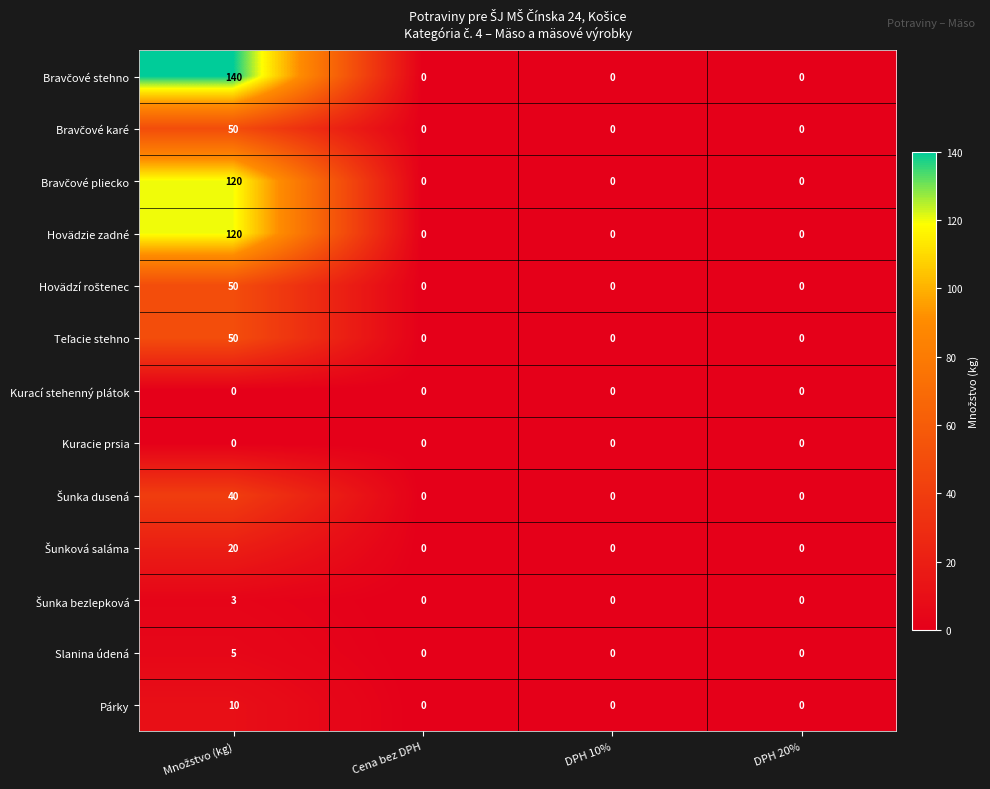

What is the greatest value displayed?

140